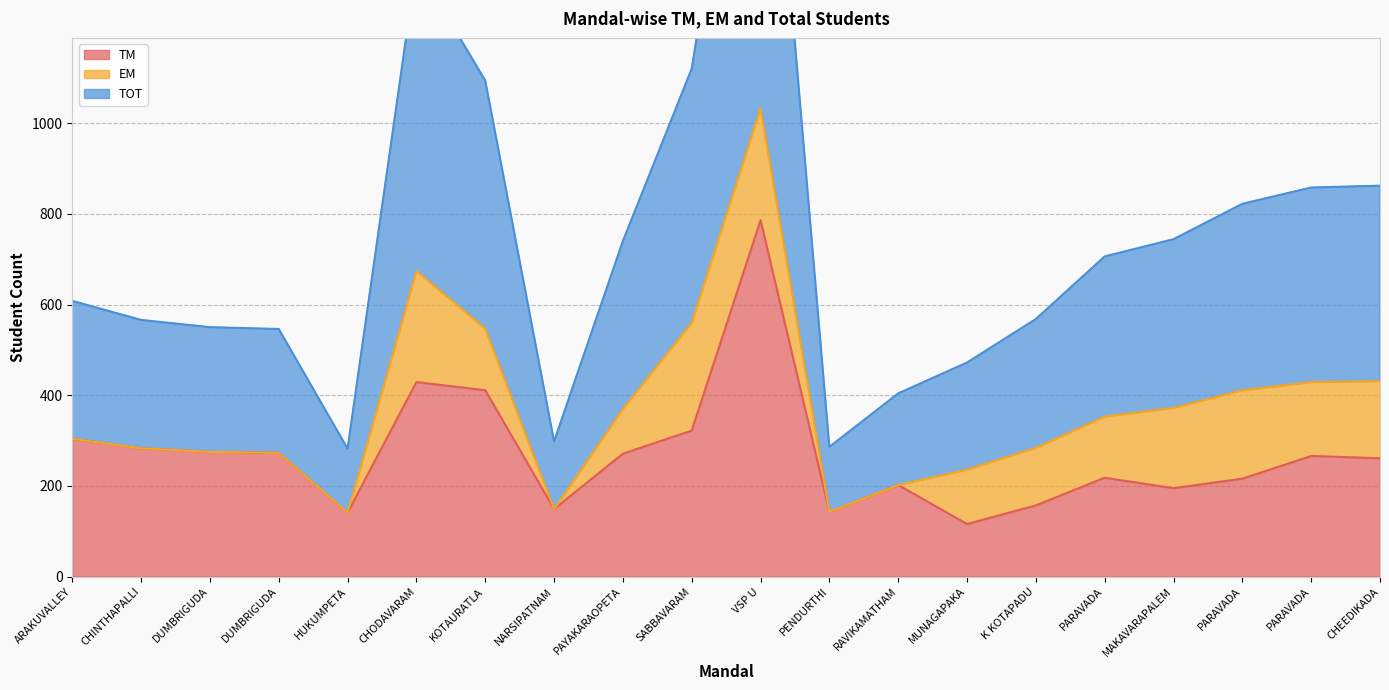

Count the number of categories in the chart.

20